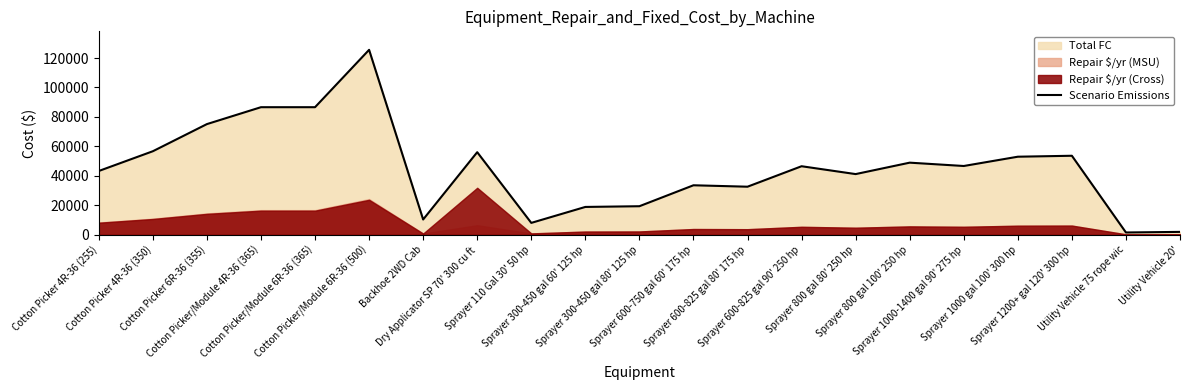

What is the label of the 5th point from the right?

Sprayer 1000-1400 gal 90' 275 hp